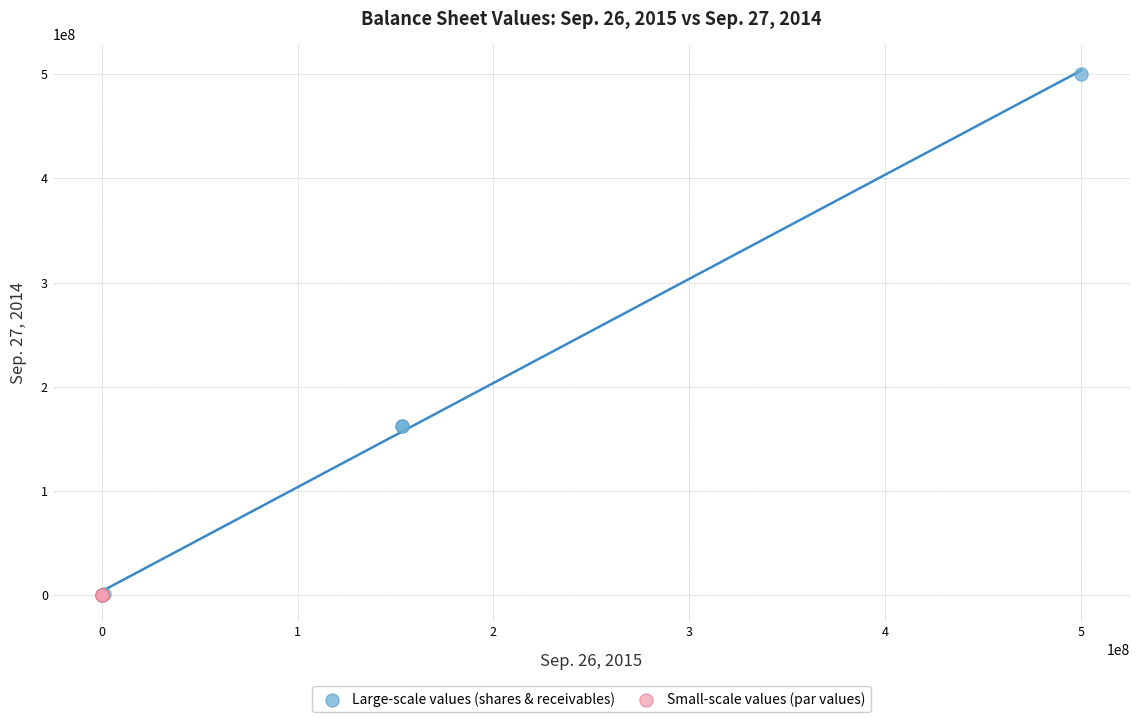

Which series has the largest Y range (max minus min)?

Large-scale values (shares & receivables)